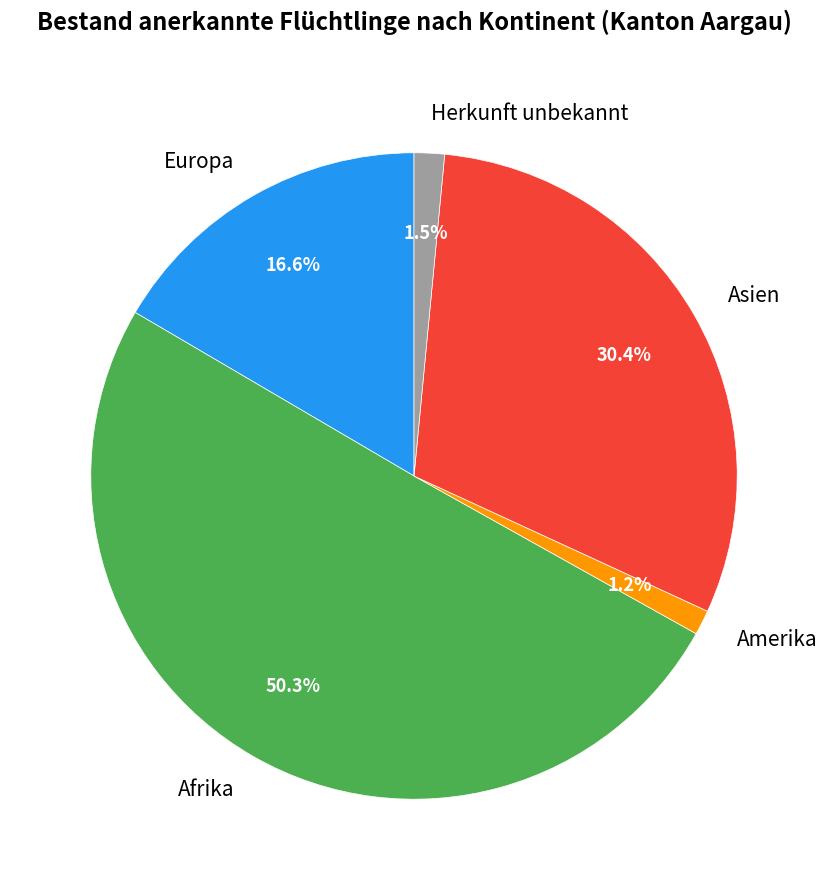

Is it true that Europa is 7% of the pie?

False